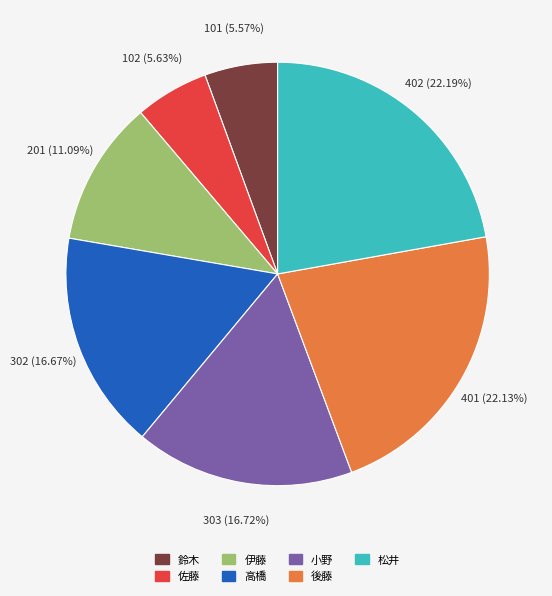

How many segments does this pie chart have?

7